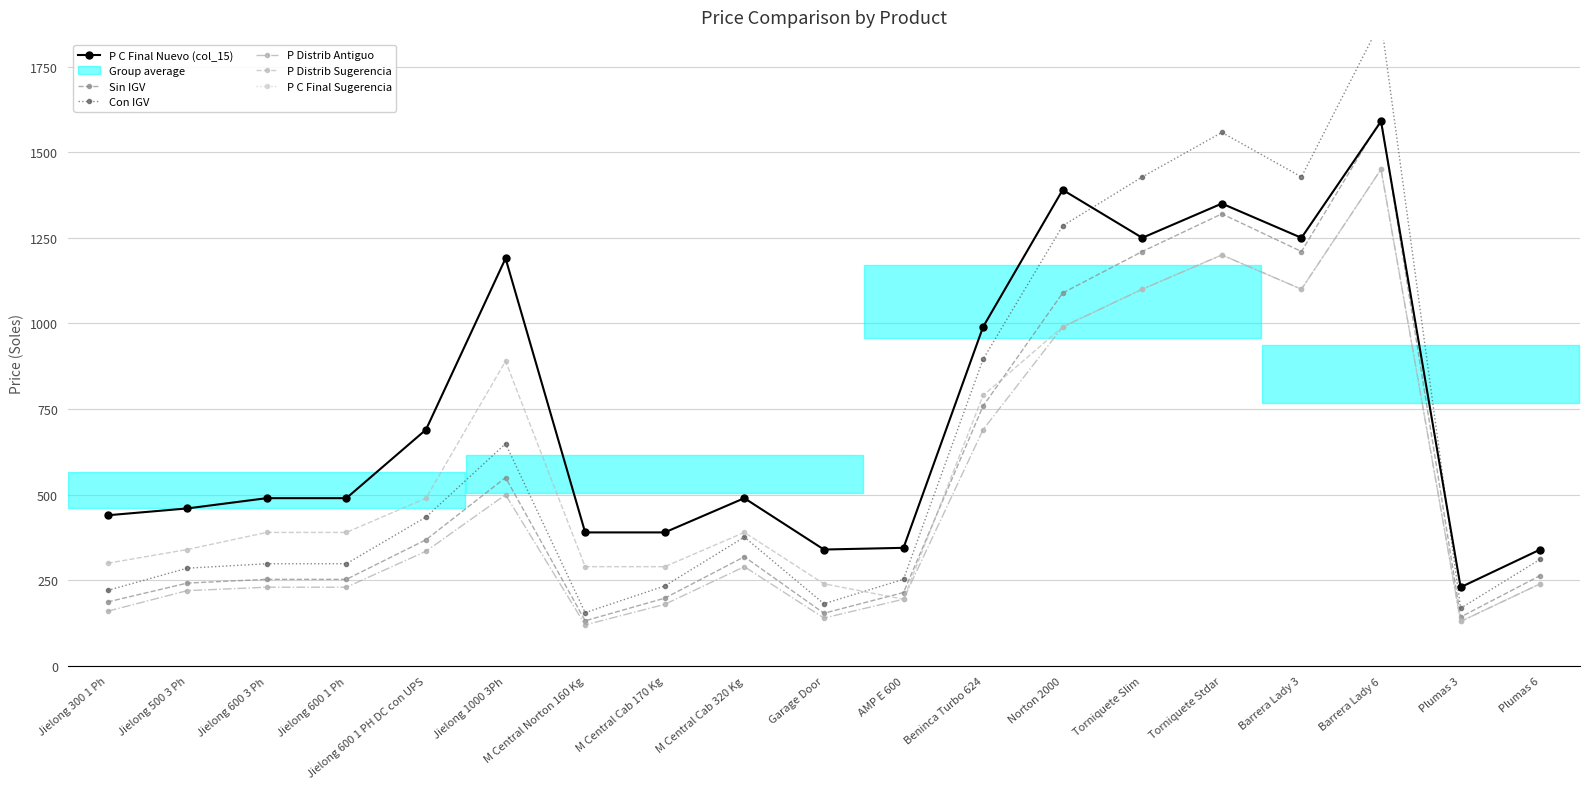

Where is the first local minimum for Sin IGV?

M Central Norton 160 Kg